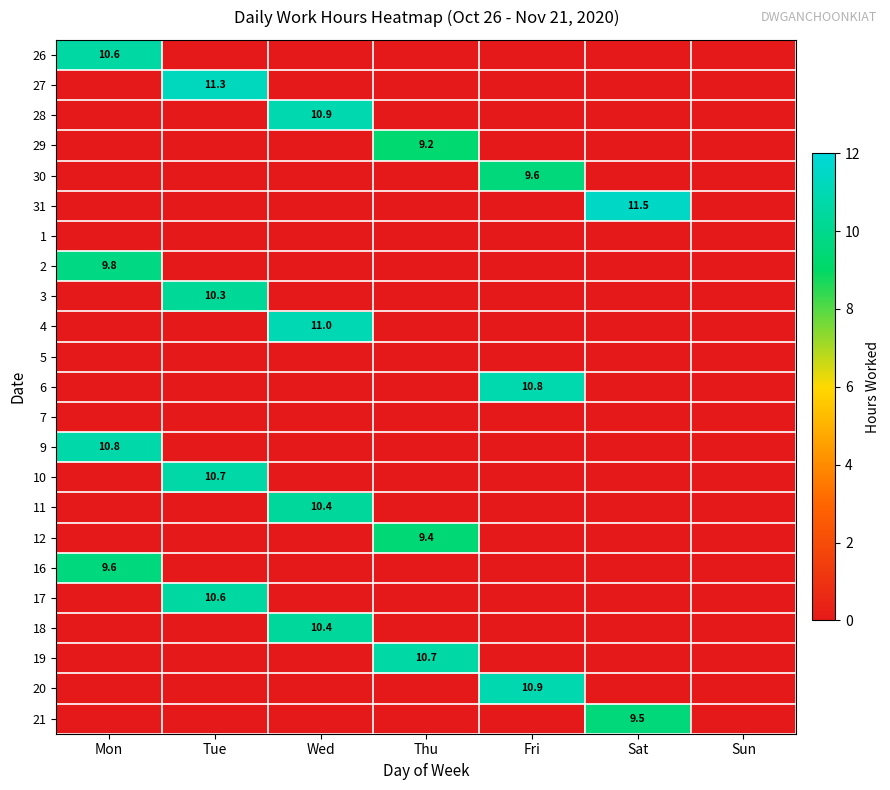

Is it true that 27 equals 6.6 at Wed?

False